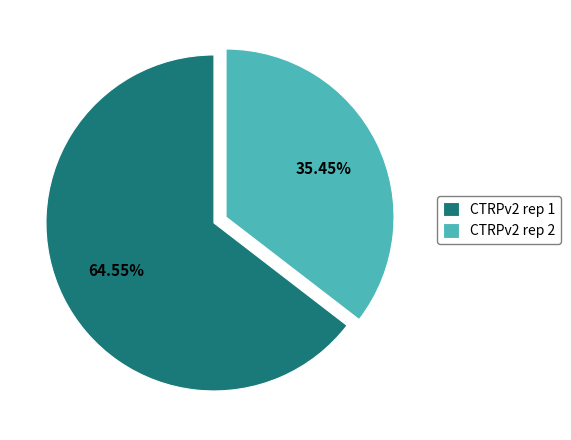

What is the smallest slice in the pie chart?

CTRPv2 rep 2